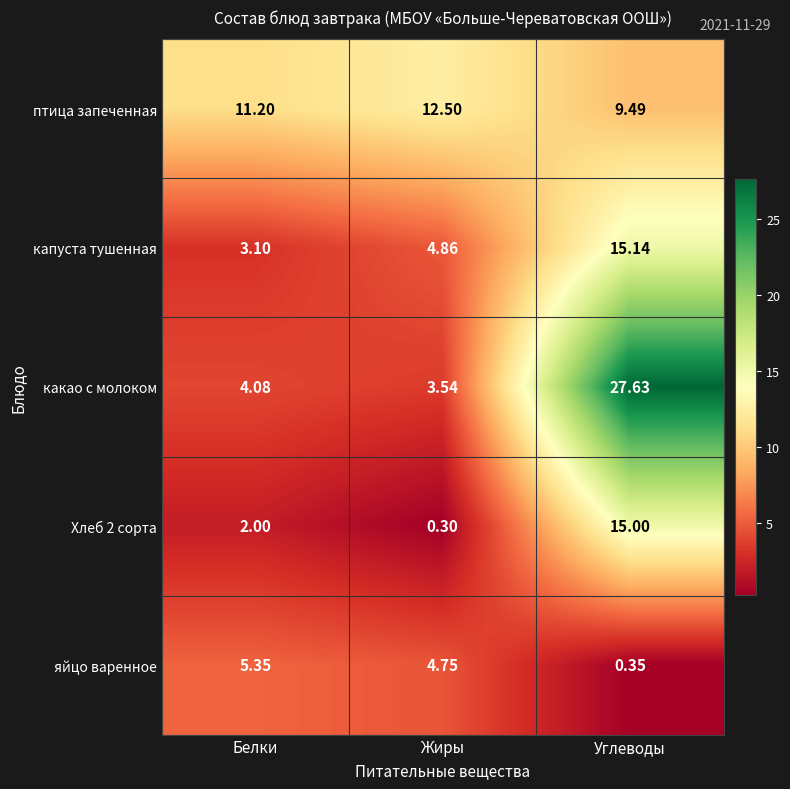

Where does the капуста тушенная series first go above 4?

Жиры